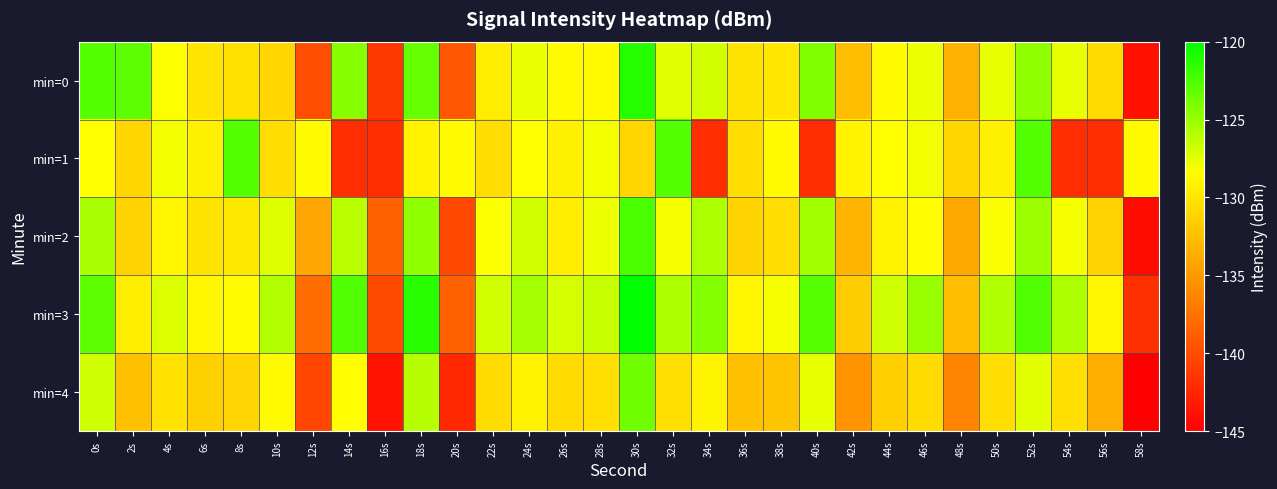

At 52s, list the series in order from smallest to largest.

min=4, min=2, min=0, min=1, min=3